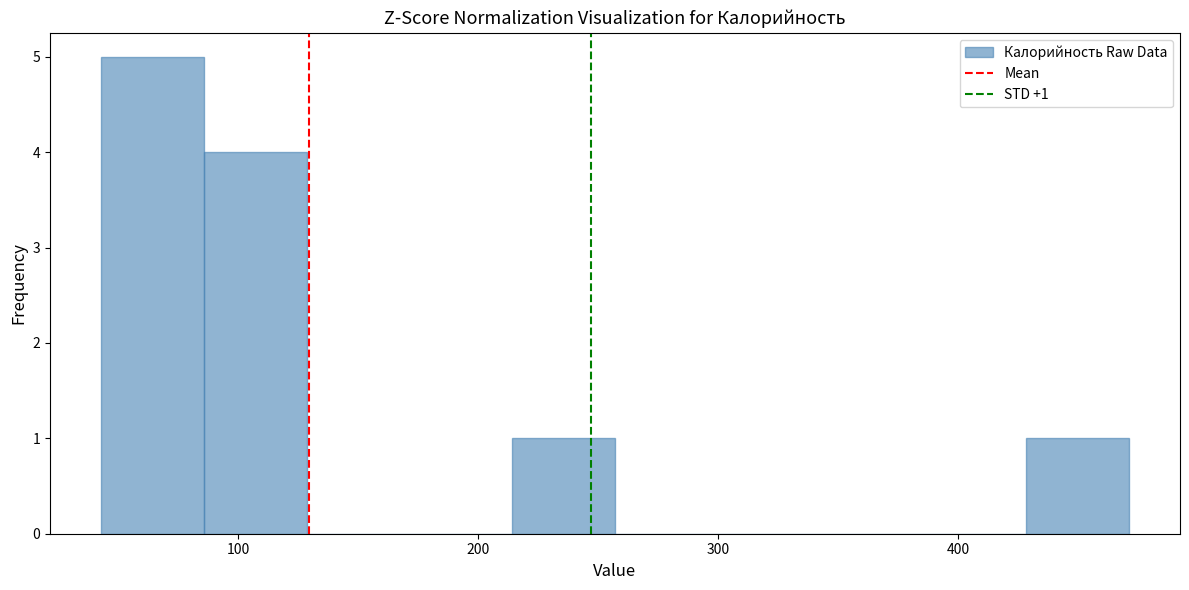

Which range on the x-axis has the tallest bar?

40 to 90